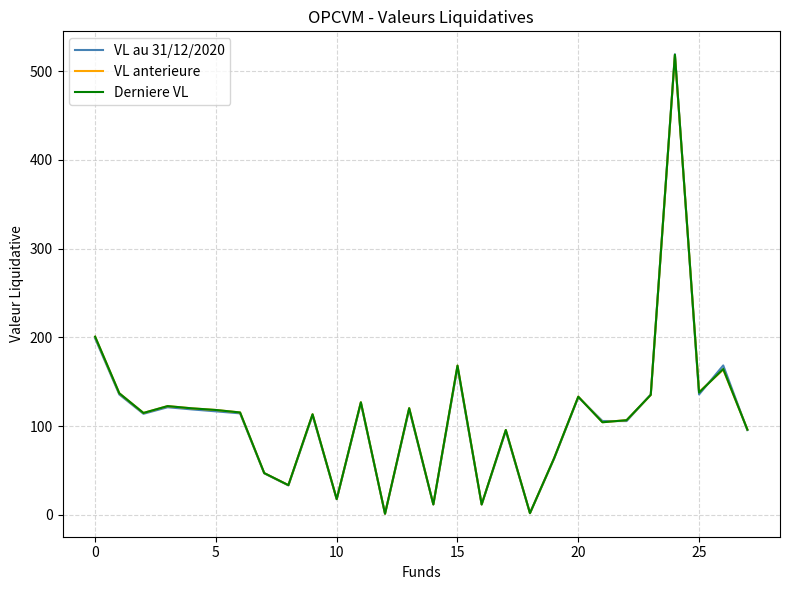

Which series has the largest range (max minus min)?

VL au 31/12/2020